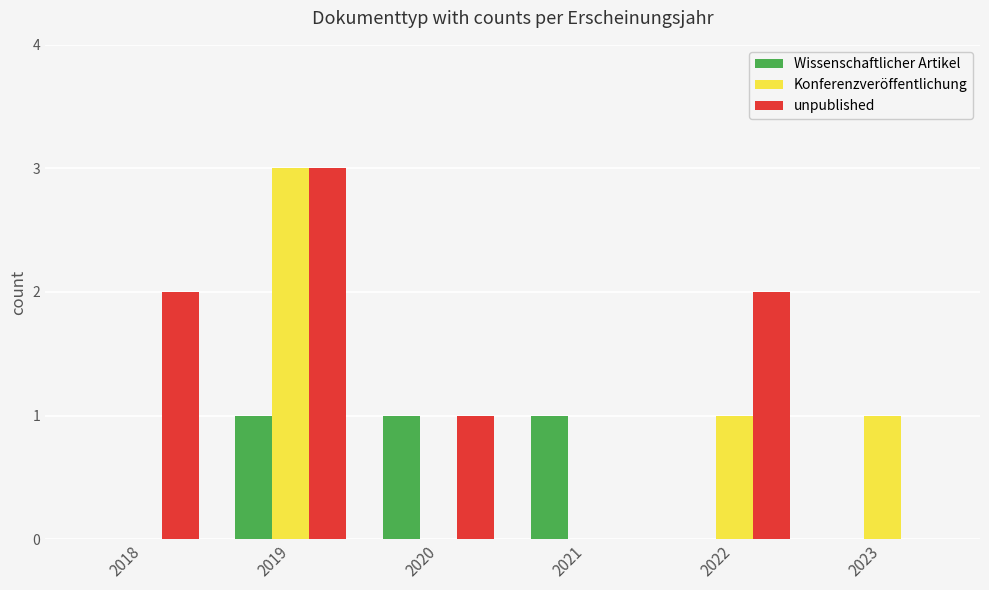

The unpublished series shows 3 at 2018. True or false?

False